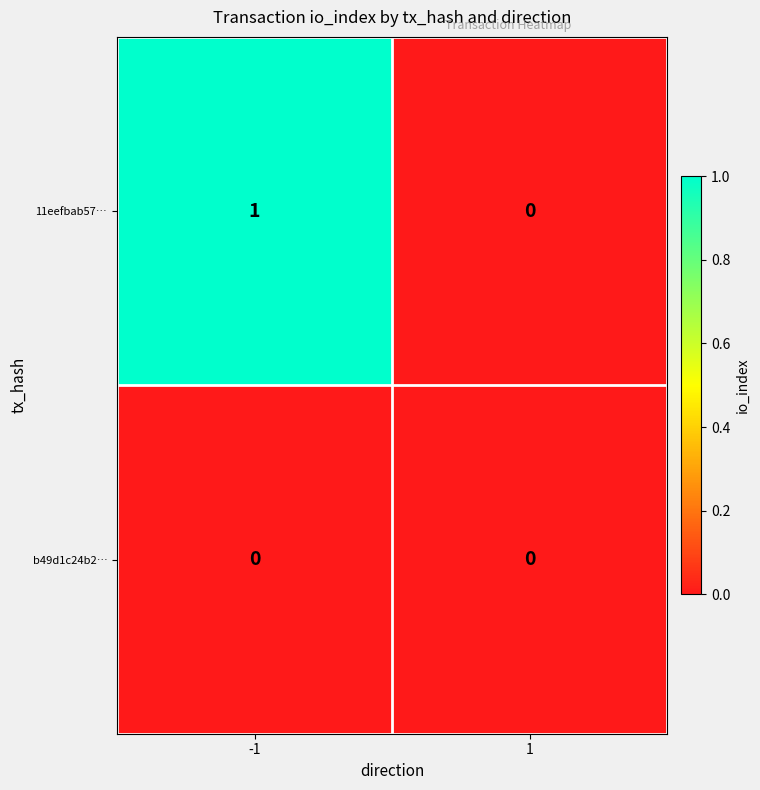

Count the number of categories in the chart.

2